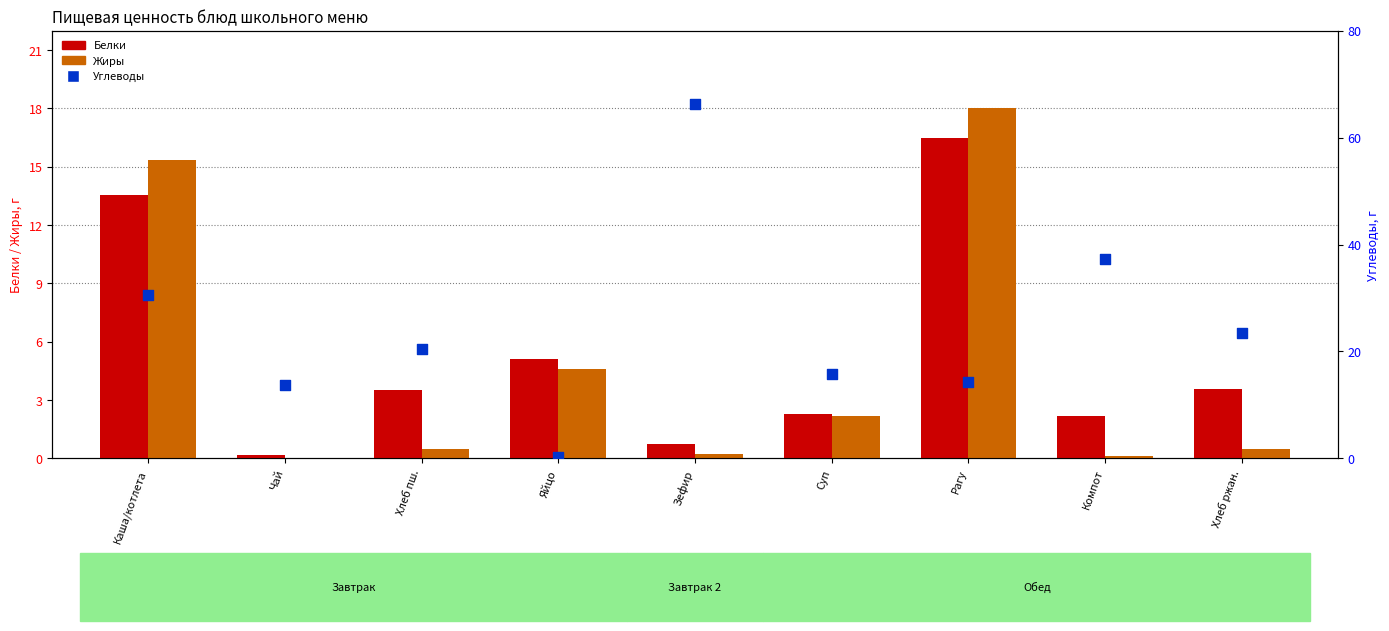

Which series contains the highest Y value?

Углеводы